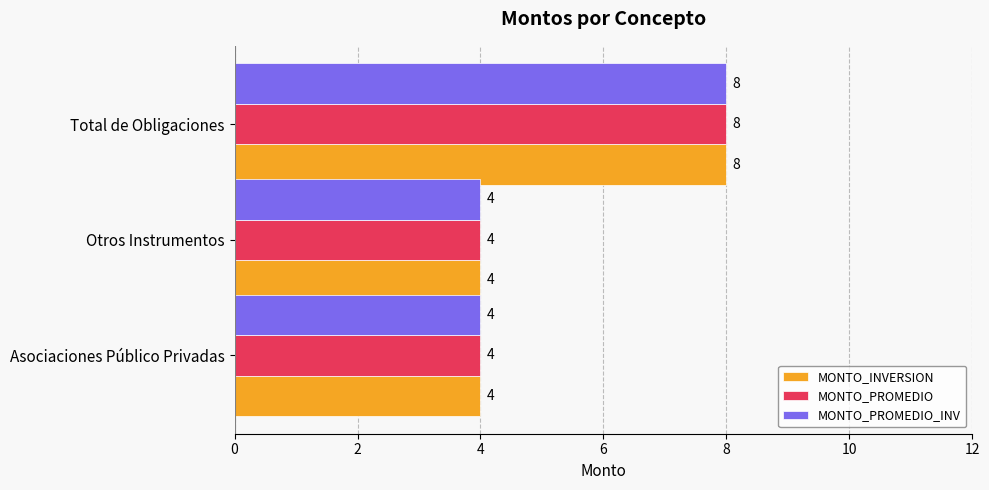

Read the MONTO_PROMEDIO_INV value at Otros Instrumentos.

4